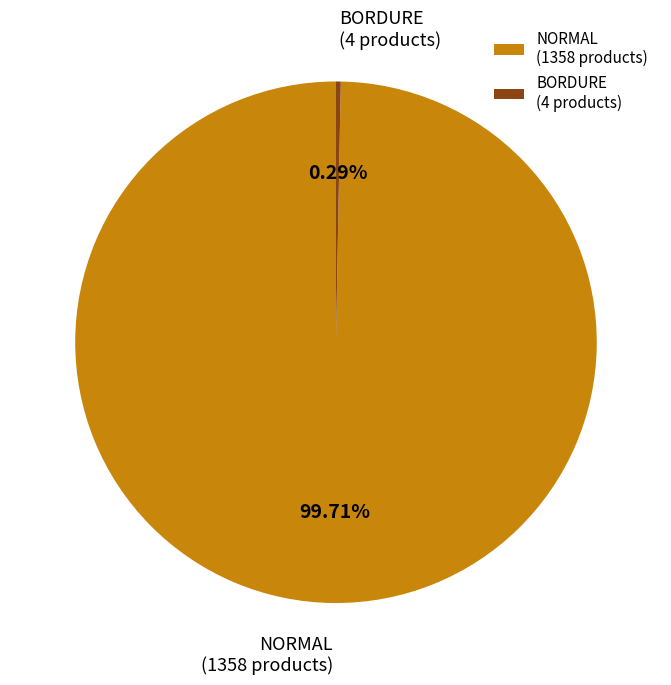

Which has a higher value, BORDURE (4 products) or NORMAL (1358 products)?

NORMAL (1358 products)